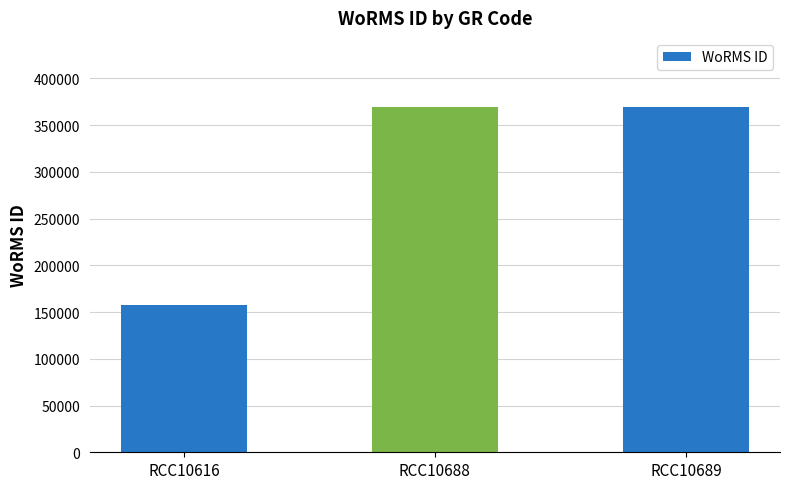

Which category has the lowest value across all series?

RCC10616